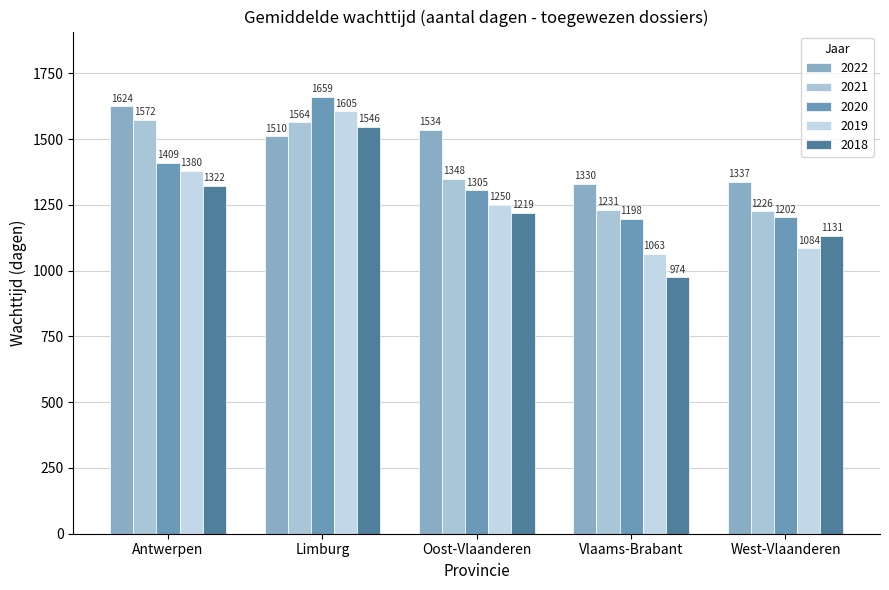

Is it true that 2019 equals 1380.0 at Antwerpen?

True